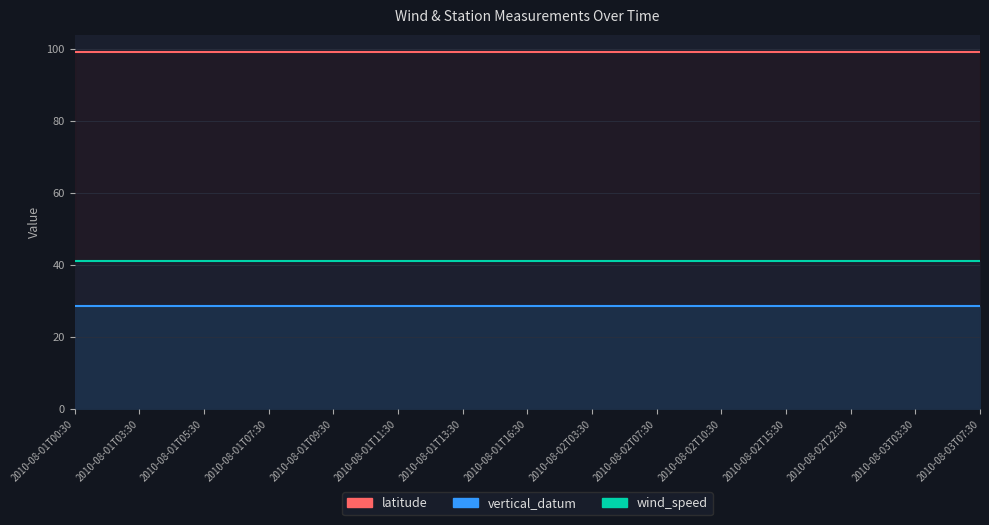

What position from the right is 2010-08-02T03:30?

7